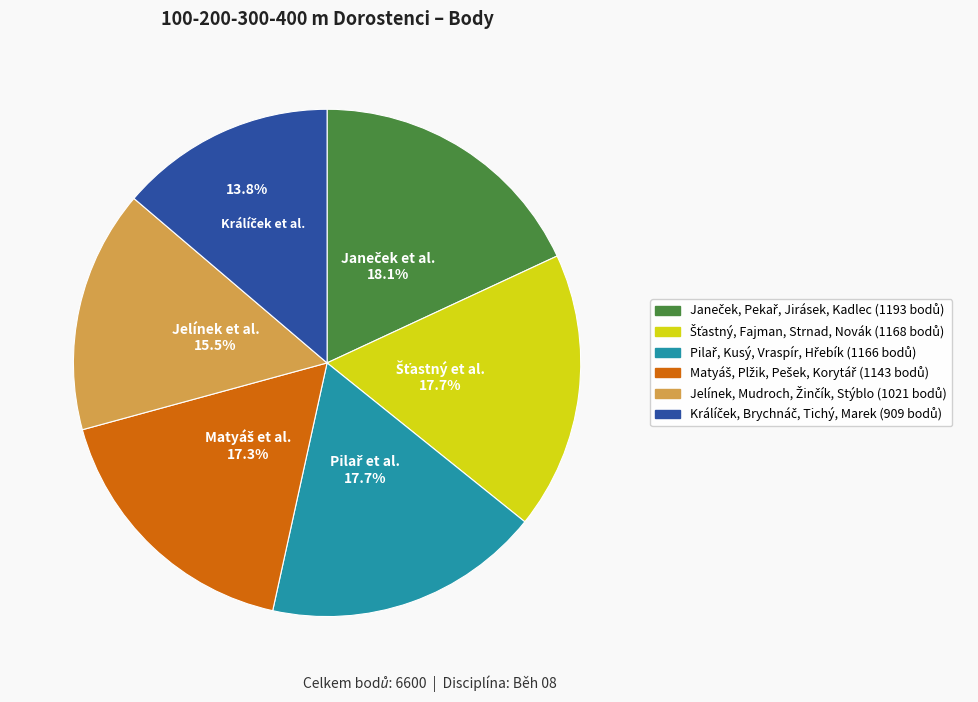

How many segments does this pie chart have?

6